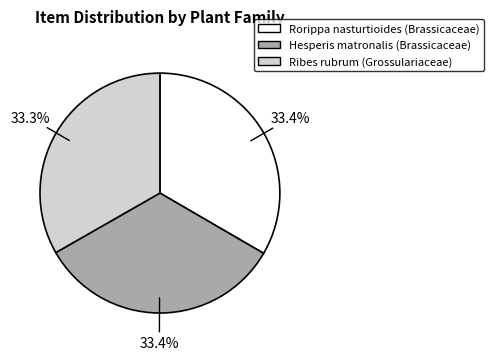

What percentage do Rorippa nasturtioides (Brassicaceae) and Ribes rubrum (Grossulariaceae) together represent?

66.6%